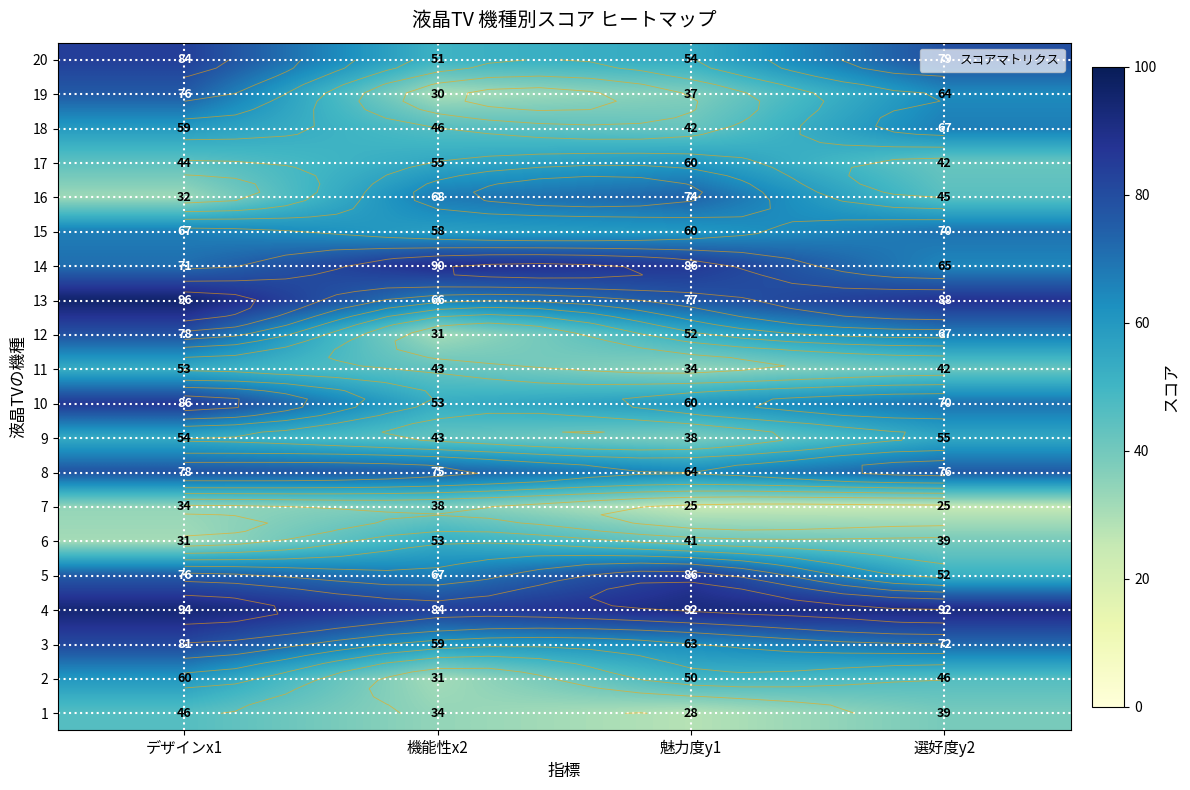

At how many categories does at least one series exceed 95?

1